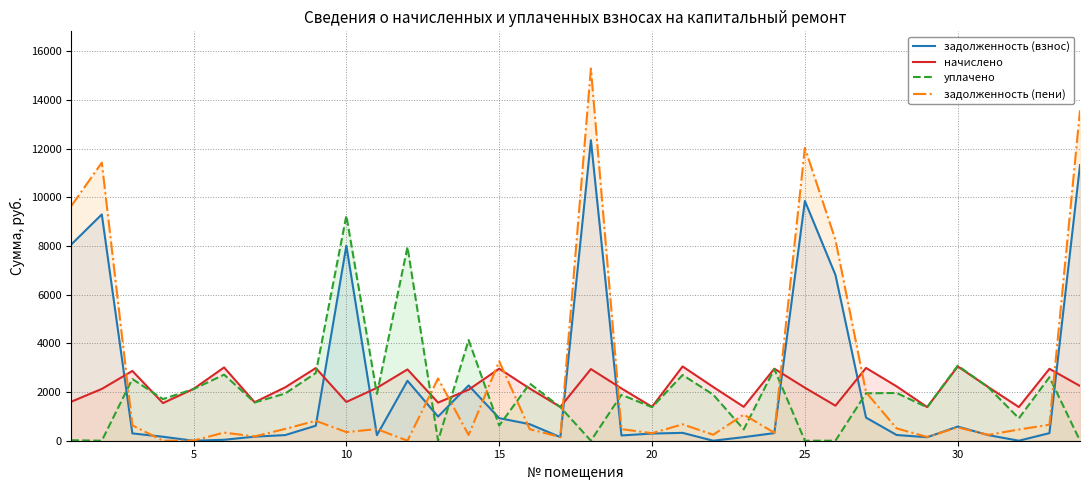

True or false: начислено and задолженность (пени) cross at least once.

True